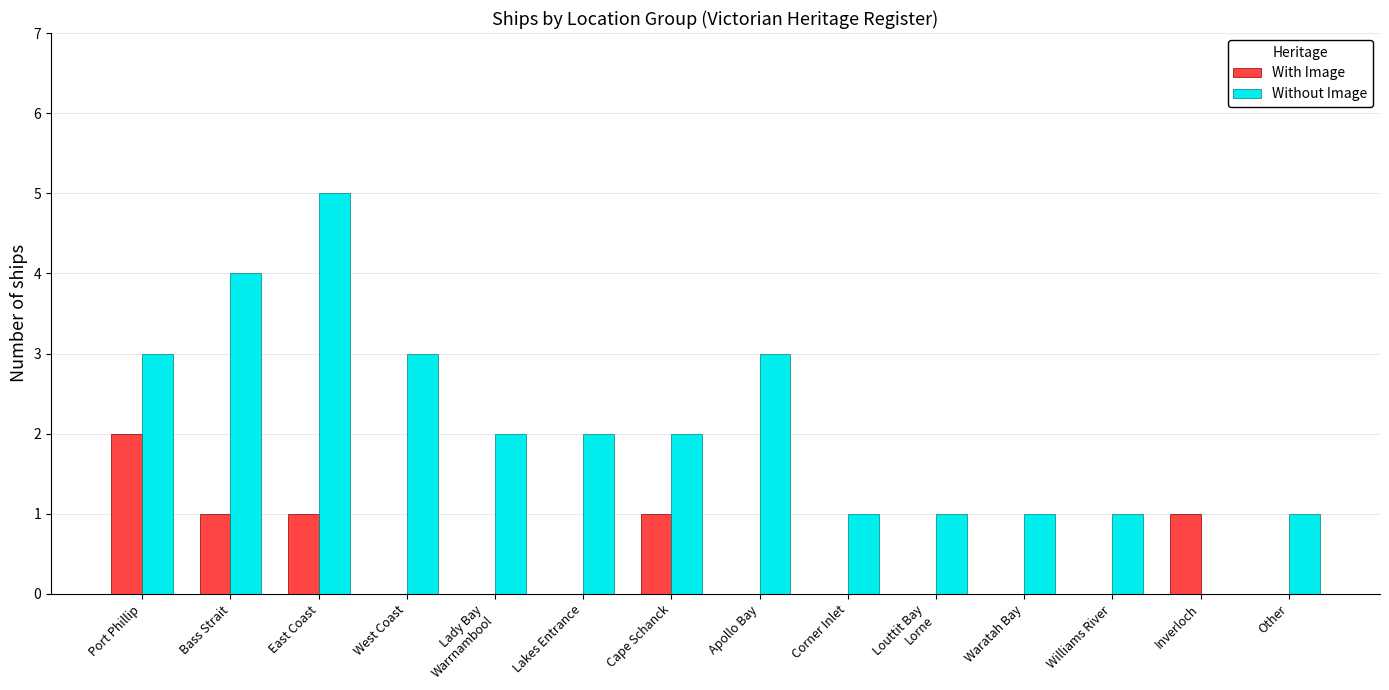

What is the total value across all series at Bass Strait?

5